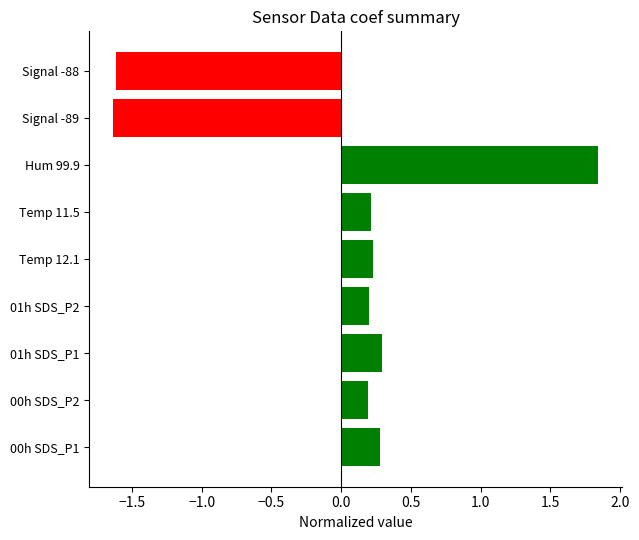

The chart shows a value of 0.2 at Temp 11.5. True or false?

True